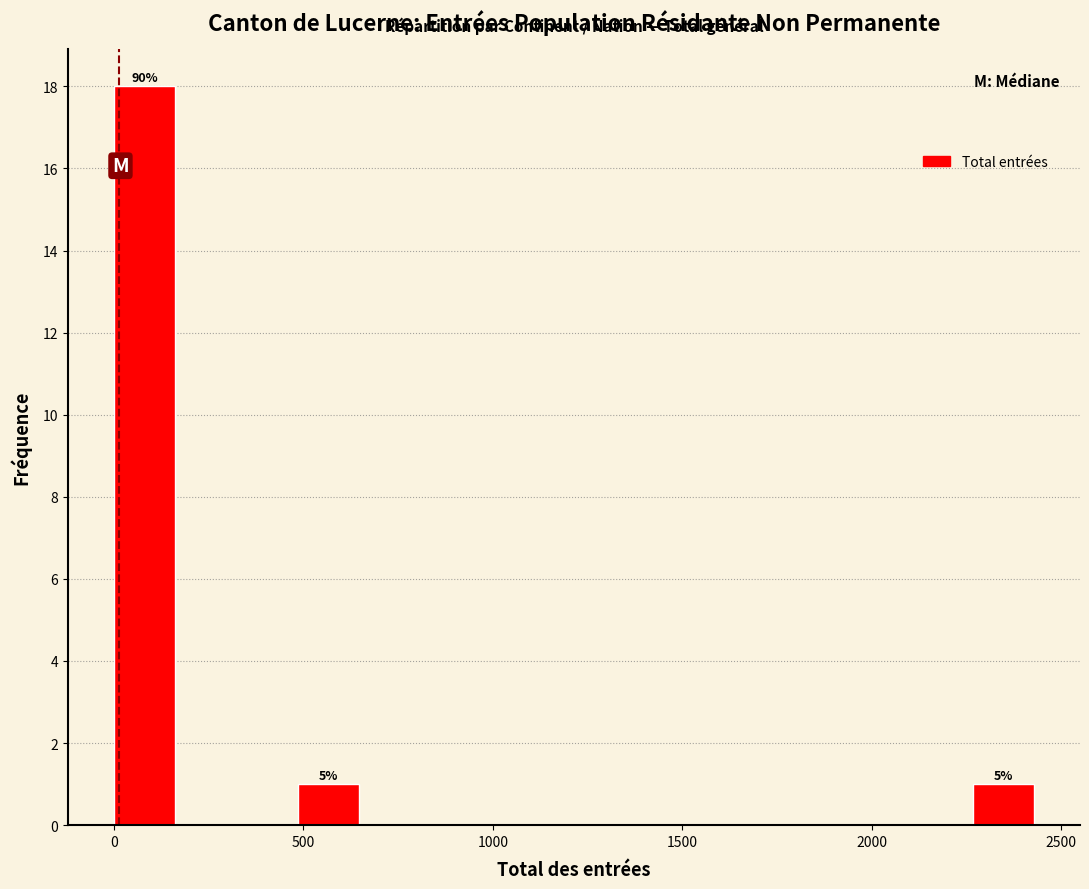

Around what value on the x-axis is the tallest bar? Give the approximate position of its centre, as read against the axis.

100